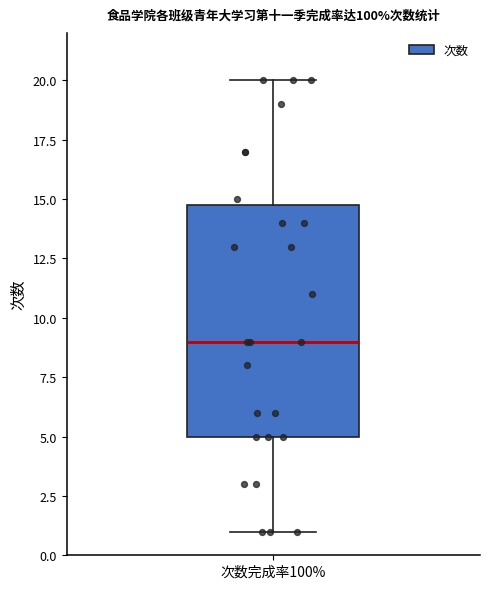

Read this box plot against the y-axis: the position of the median line, the range covered by the box, and the ends of both whiskers. The values are not printed on the chart, so give them approximately, as read against the axis.

median 9, box 5 to 15, whiskers 1 to 20